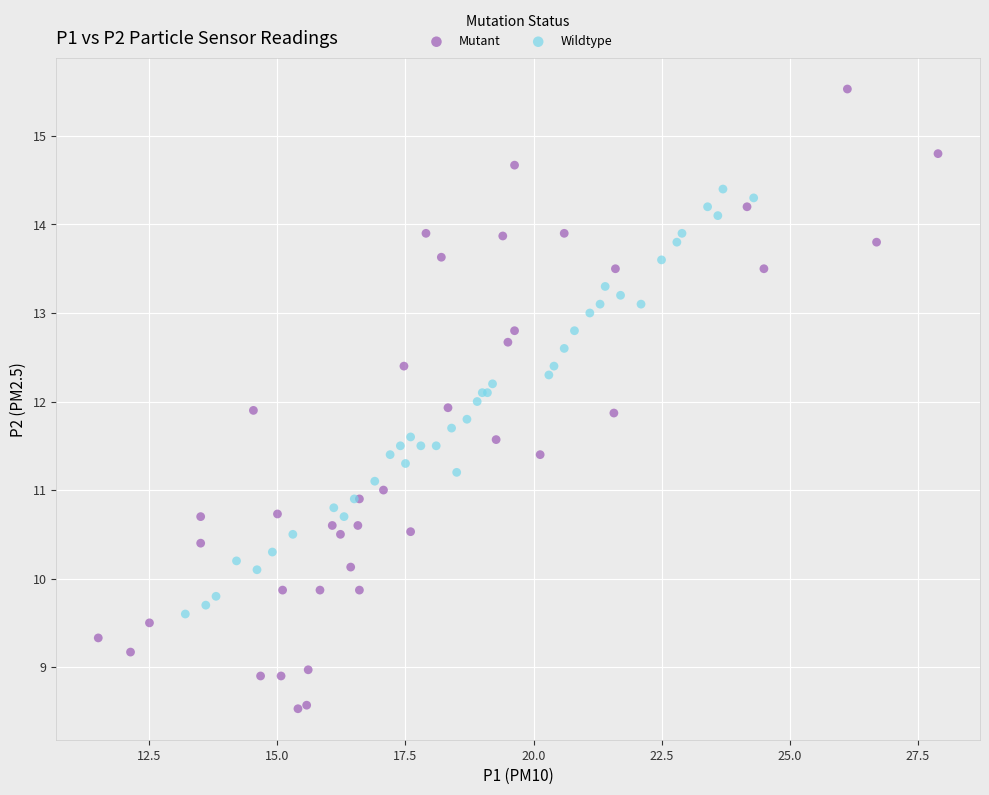

Which series has the widest spread of Y values?

Mutant